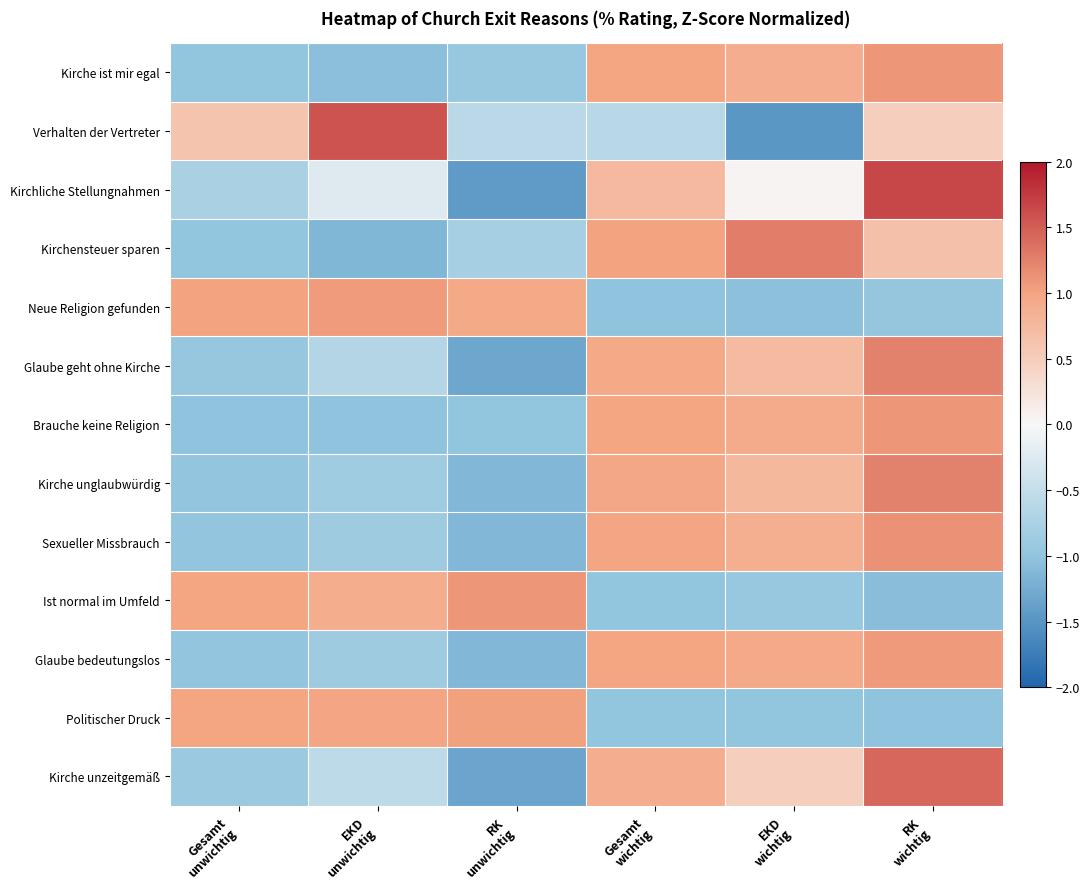

What is the difference between the second highest and minimum values in the Ist normal im Umfeld series?

2.1